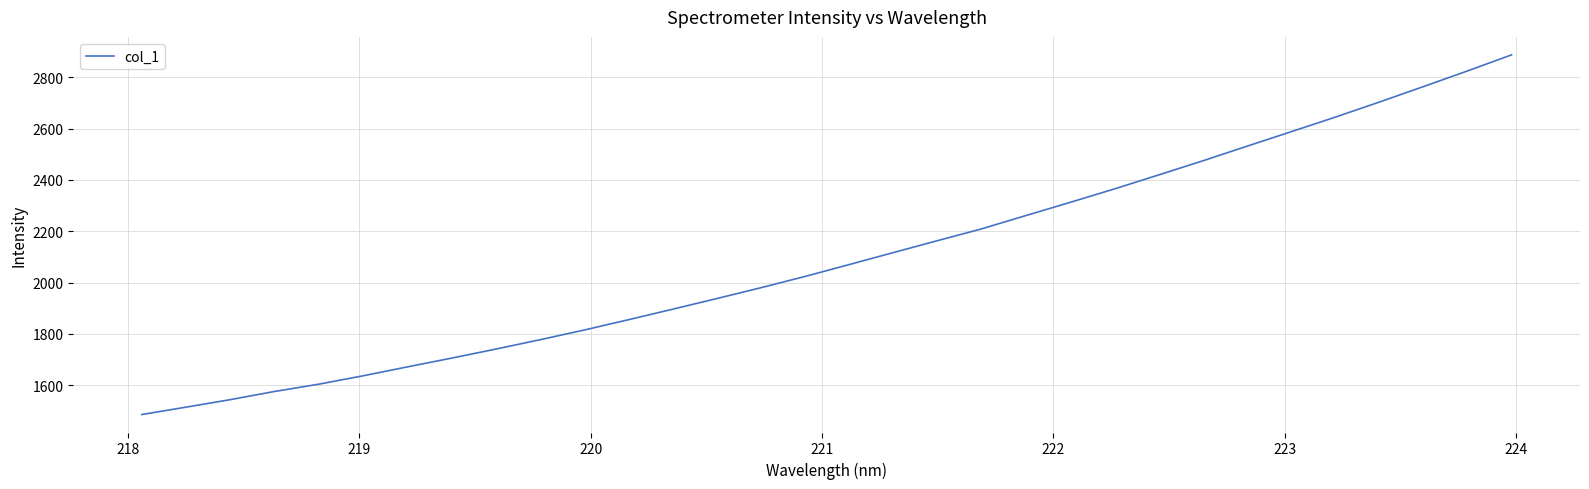

How many values are below 2070?

16